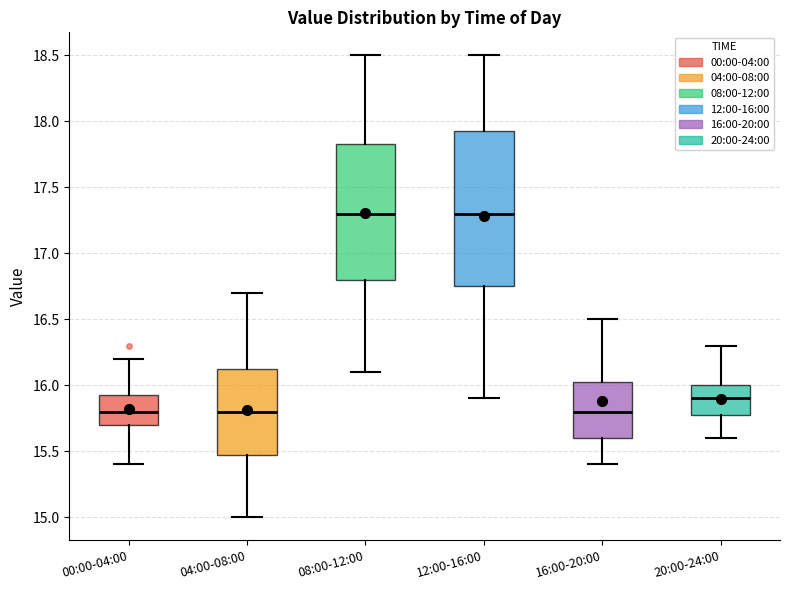

Reading left to right, read every box against the y-axis: the position of its median line, the range the box covers, and the ends of its whiskers. The values are not printed on the chart, so give them approximately, as read against the axis.

00:00-04:00: median 15.80, box 15.70 to 15.95, whiskers 15.40 to 16.20
04:00-08:00: median 15.80, box 15.50 to 16.15, whiskers 15.00 to 16.70
08:00-12:00: median 17.30, box 16.80 to 17.85, whiskers 16.10 to 18.50
12:00-16:00: median 17.30, box 16.75 to 17.95, whiskers 15.90 to 18.50
16:00-20:00: median 15.80, box 15.60 to 16.05, whiskers 15.40 to 16.50
20:00-24:00: median 15.90, box 15.80 to 16.00, whiskers 15.60 to 16.30